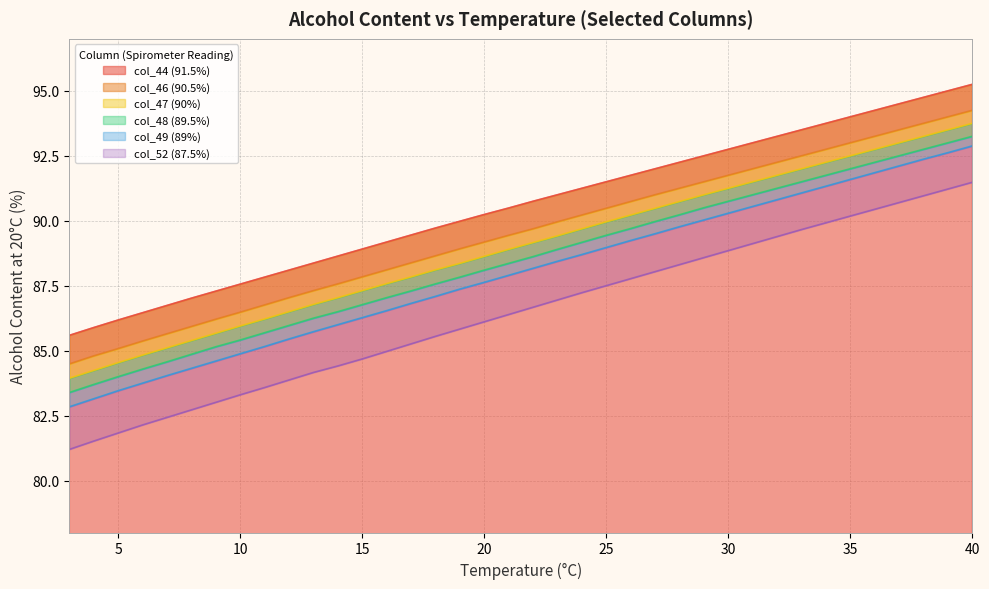

True or false: col_49 (89%) and col_52 (87.5%) cross at least once.

False